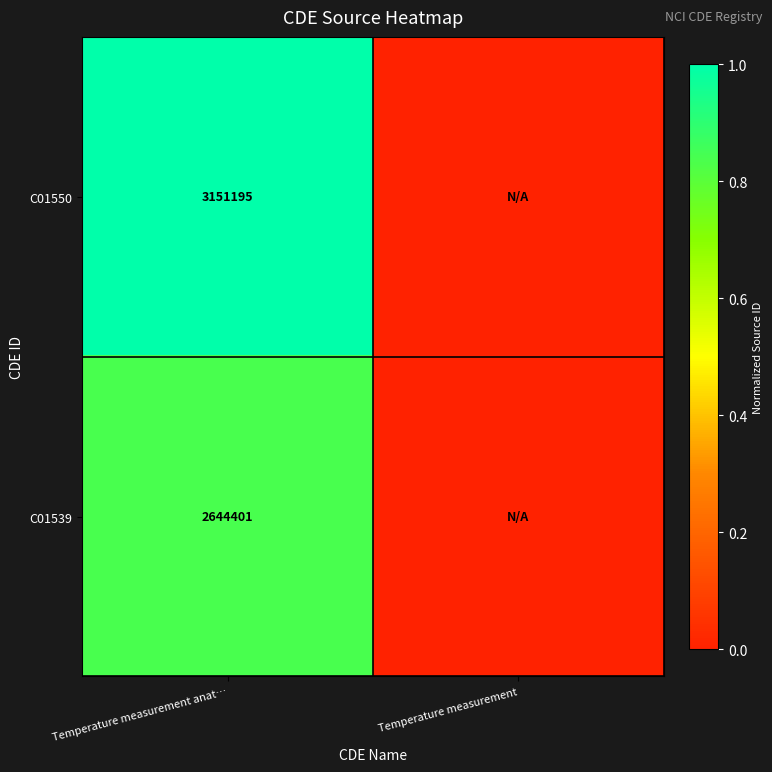

What is the difference between the highest and lowest values at Temperature measurement anat…?

506794